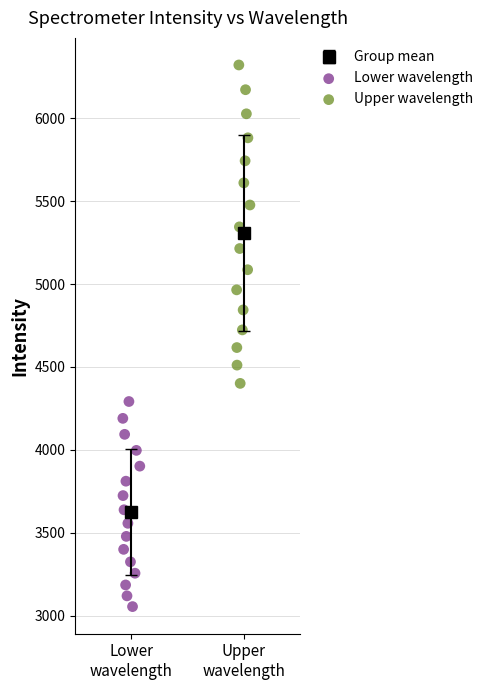

Which series reaches the maximum Y coordinate?

Upper wavelength